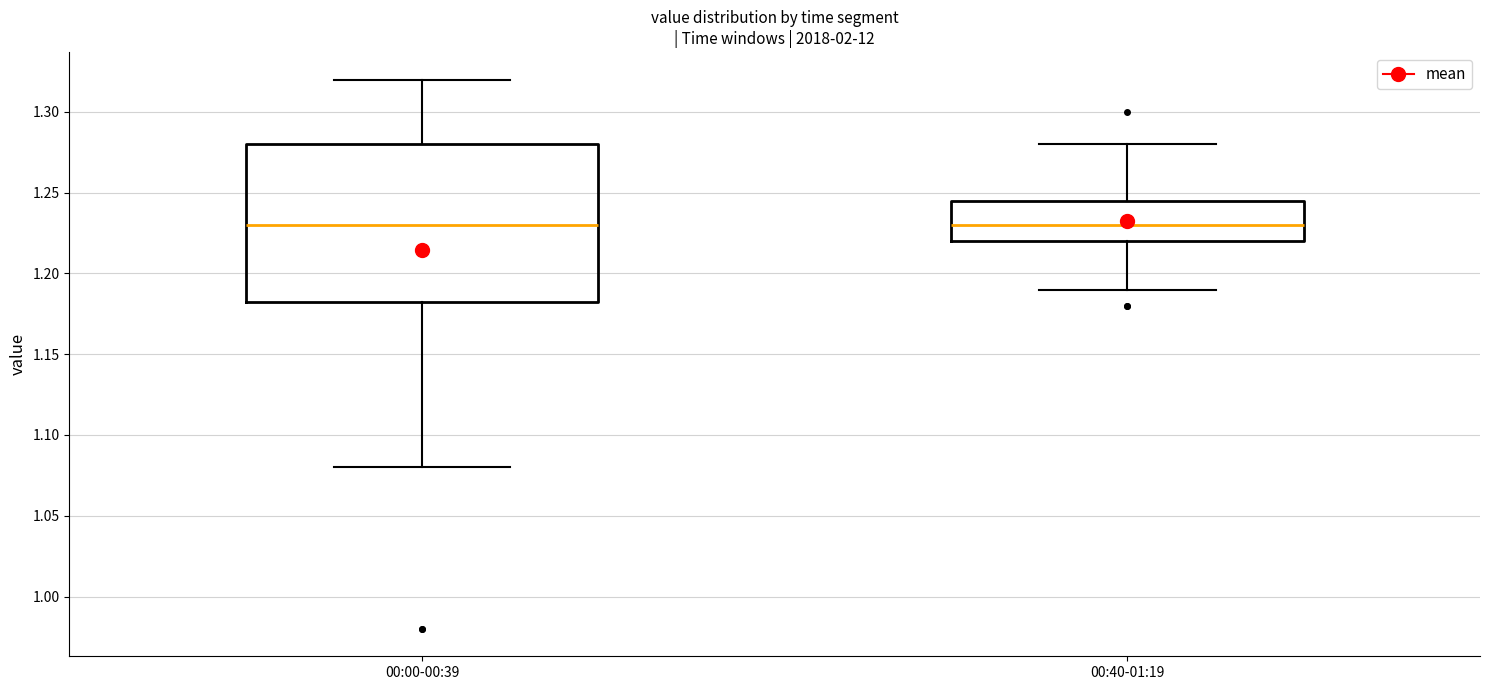

Comparing the boxes themselves (not the whiskers), which one is the tallest?

00:00-00:39